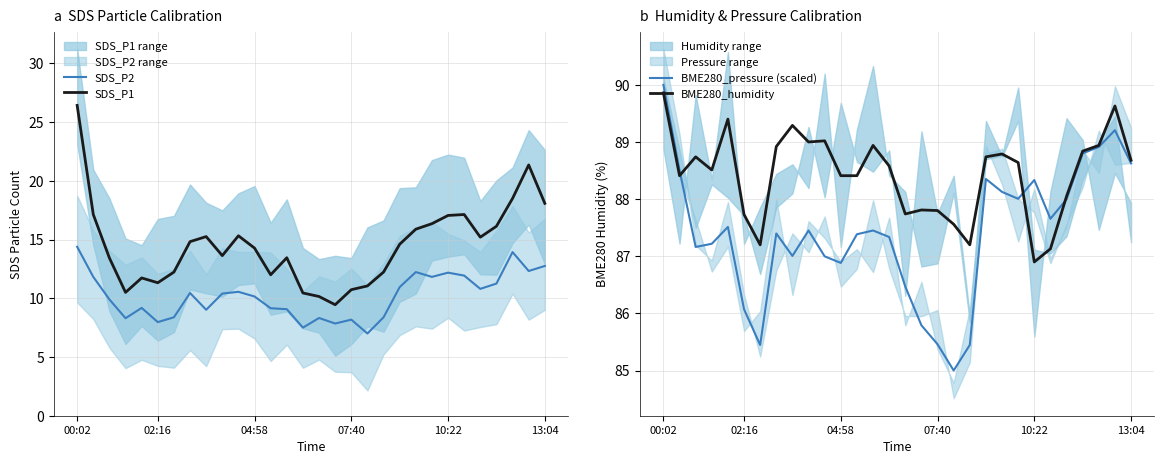

What is the minimum value shown in the chart?

7.0